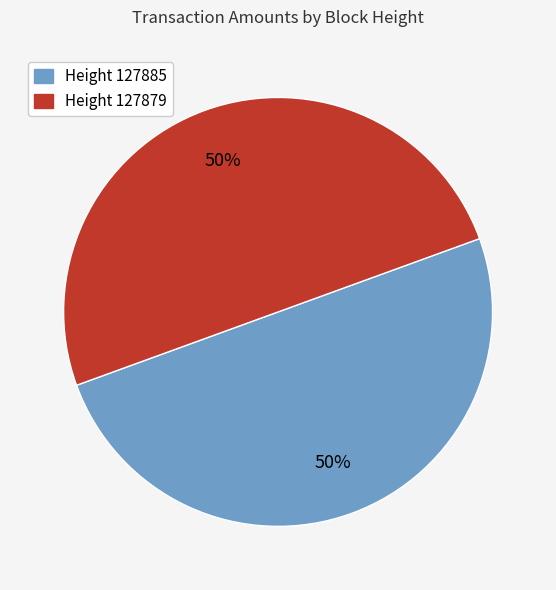

To the nearest percent, what percentage of the pie is Height 127885?

50%